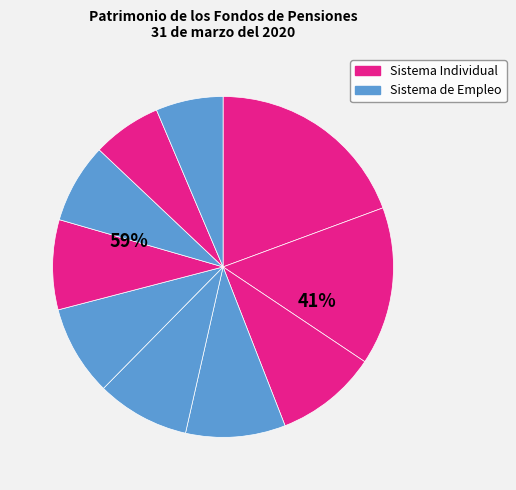

How many segments does this pie chart have?

10